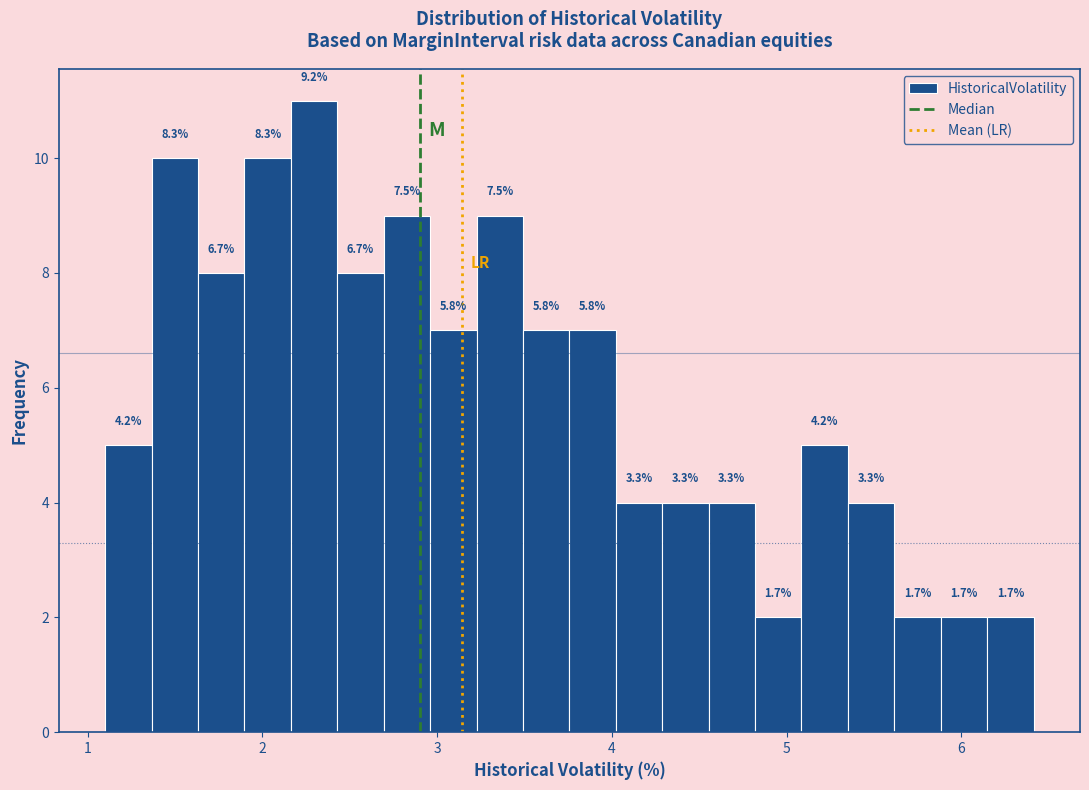

Read against the x-axis, roughly where is the centre of the tallest bar?

2.3